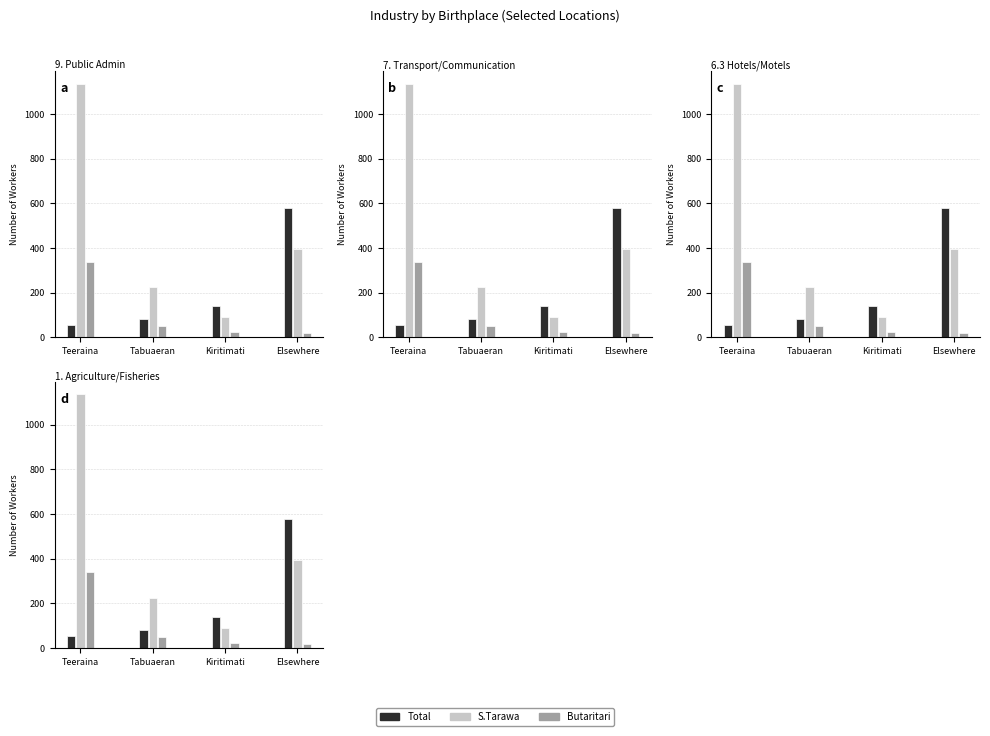

Between Elsewhere and Tabuaeran, which is larger?

Elsewhere